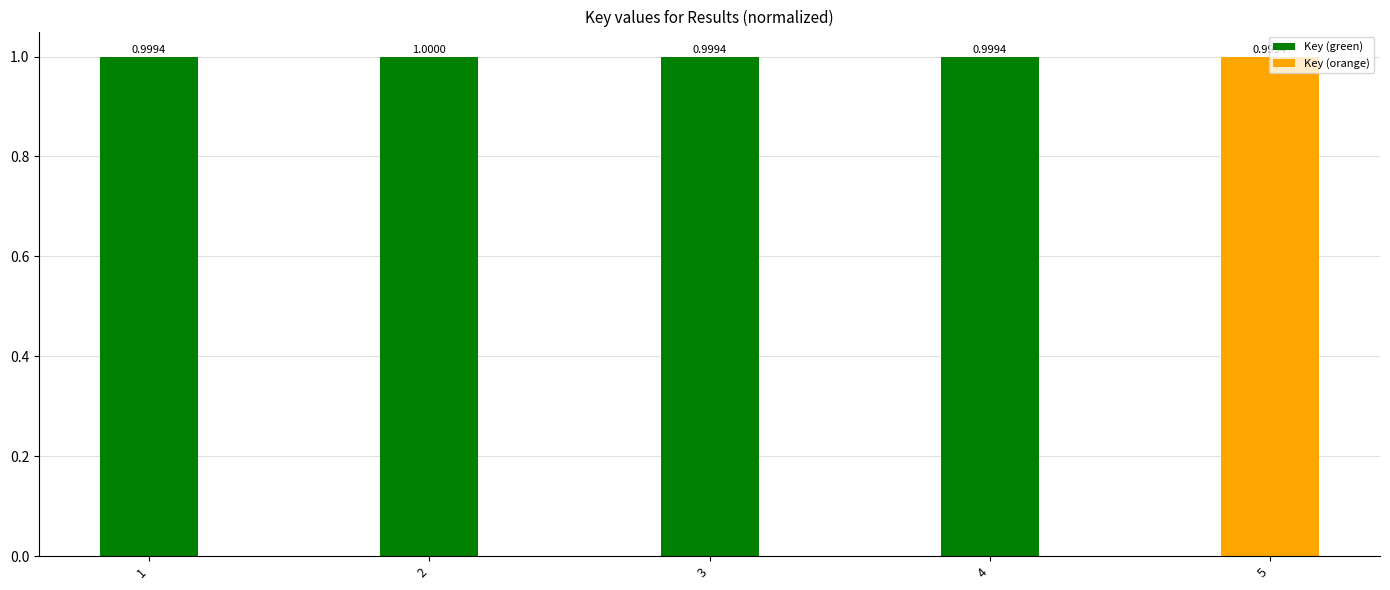

What is the value of the 4th bar from the left?

1.0